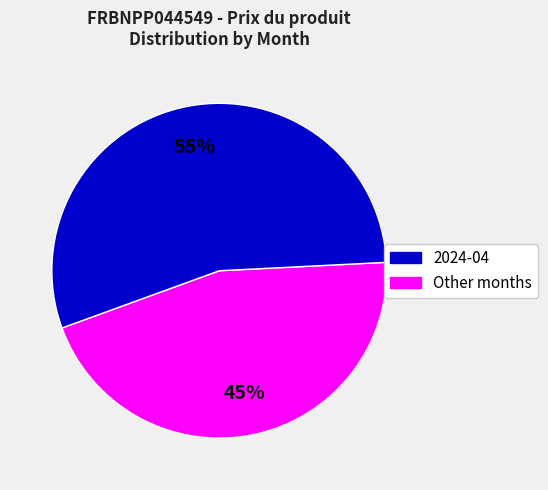

To the nearest percent, what is the average slice percentage?

50%